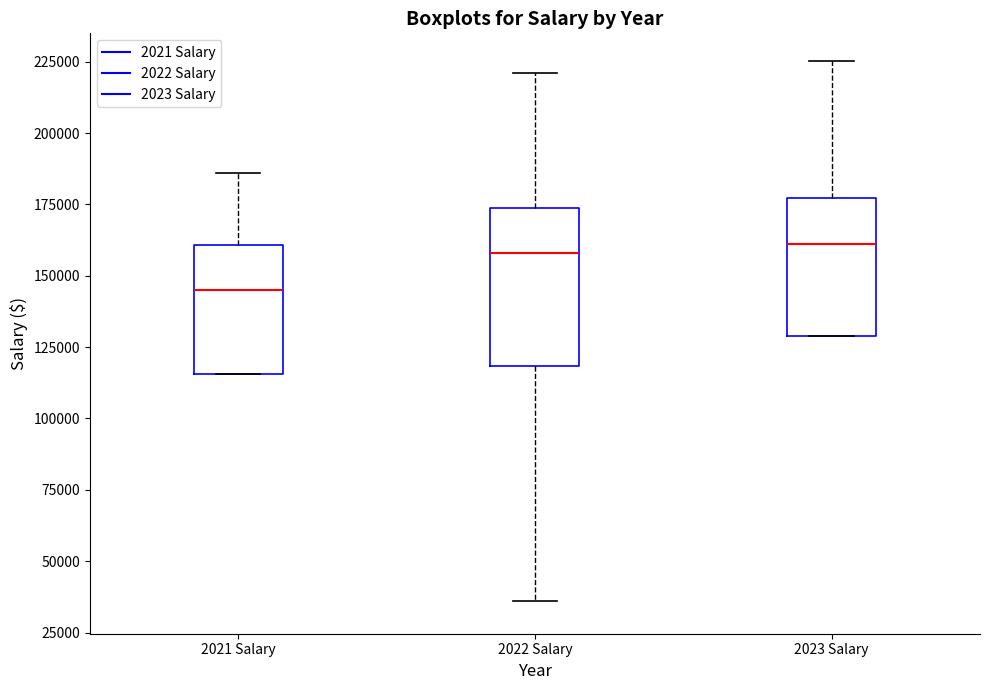

Reading left to right, transcribe this box plot: for each box, give where its median line is, the range the box spans, and where its two whiskers end, as read against the y-axis. The values are not printed on the chart, so give them approximately, as read against the axis.

2021 Salary: median 145000, box 115000 to 160000, whiskers 115000 to 185000
2022 Salary: median 160000, box 120000 to 175000, whiskers 35000 to 220000
2023 Salary: median 160000, box 130000 to 175000, whiskers 130000 to 225000